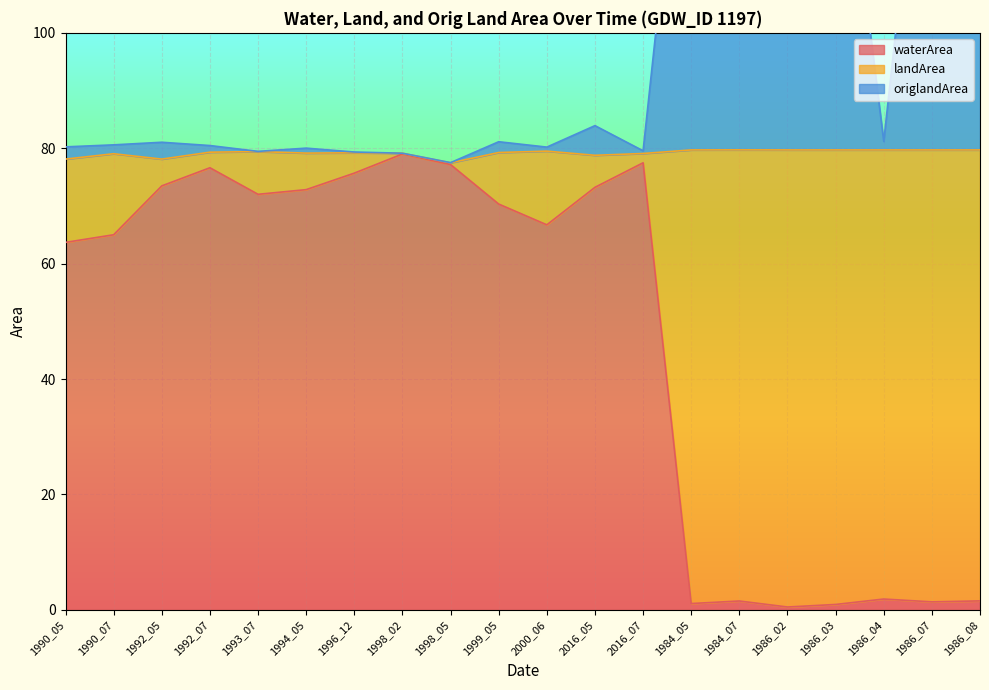

True or false: origlandArea and waterArea intersect in this chart.

False